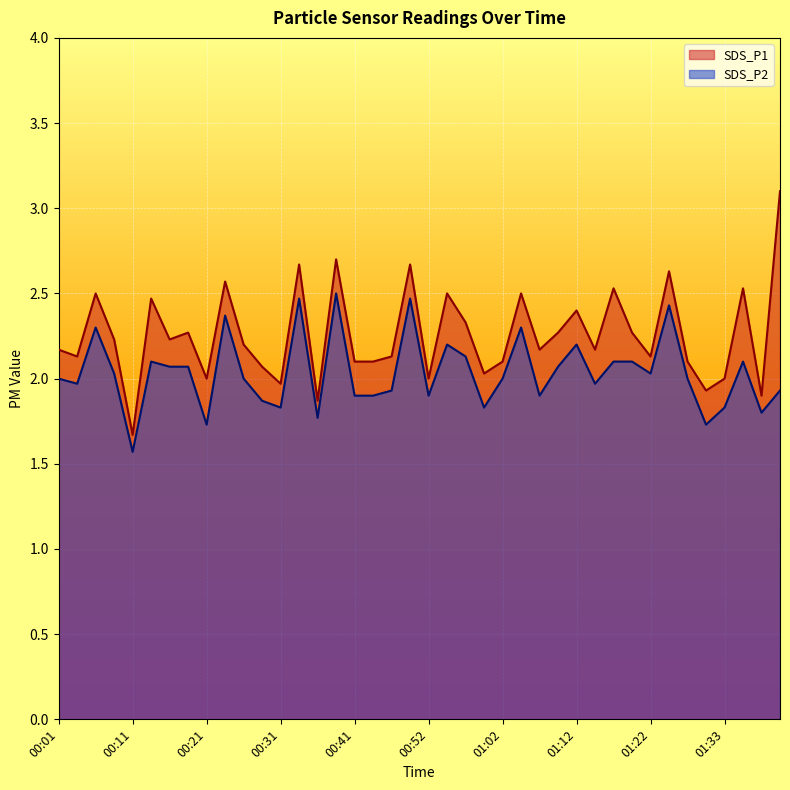

How many data points in SDS_P1 are above 2?

32